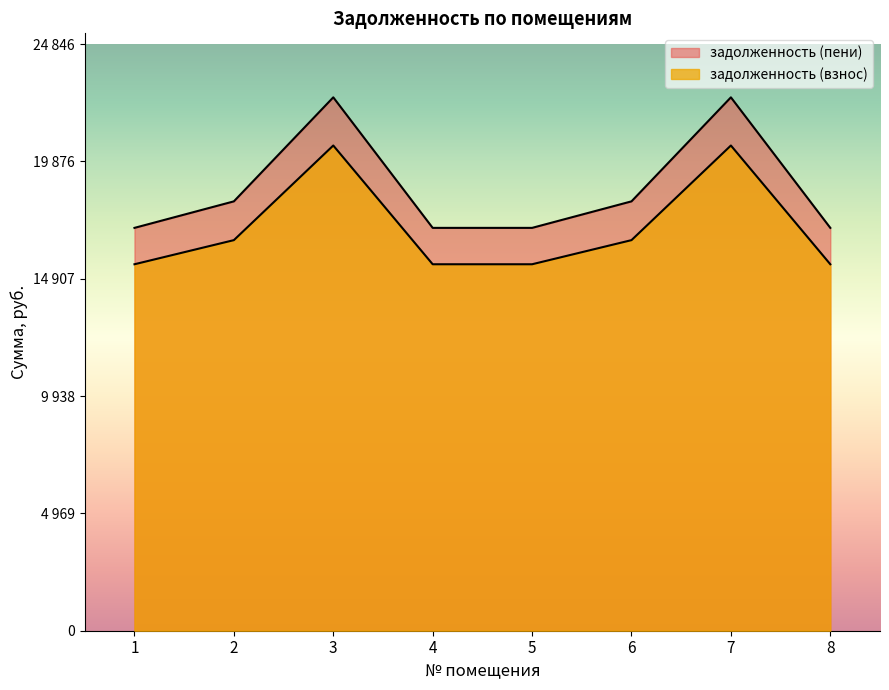

What is the highest value of the задолженность (пени) series?

22587.3